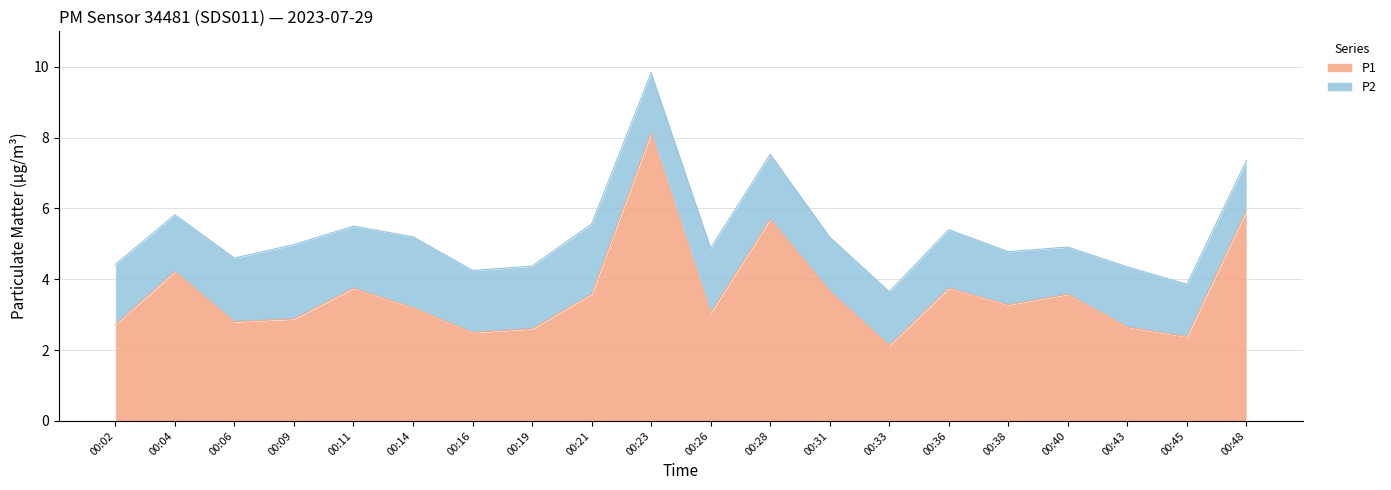

How many values exceed 3?

12